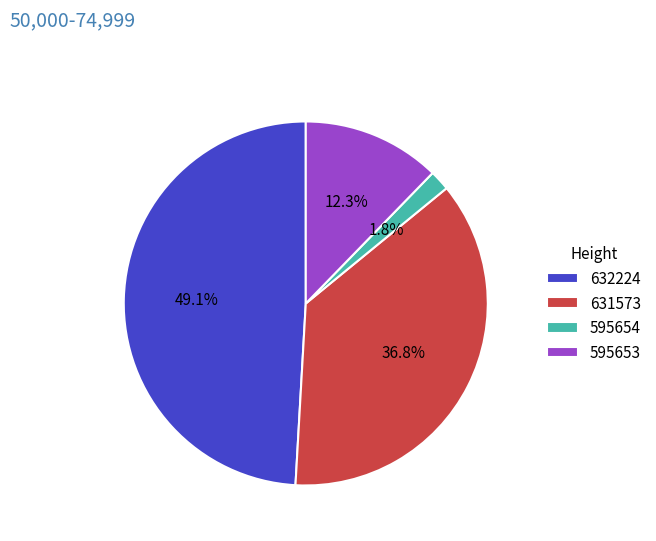

Between 631573 and 632224, which is larger?

632224